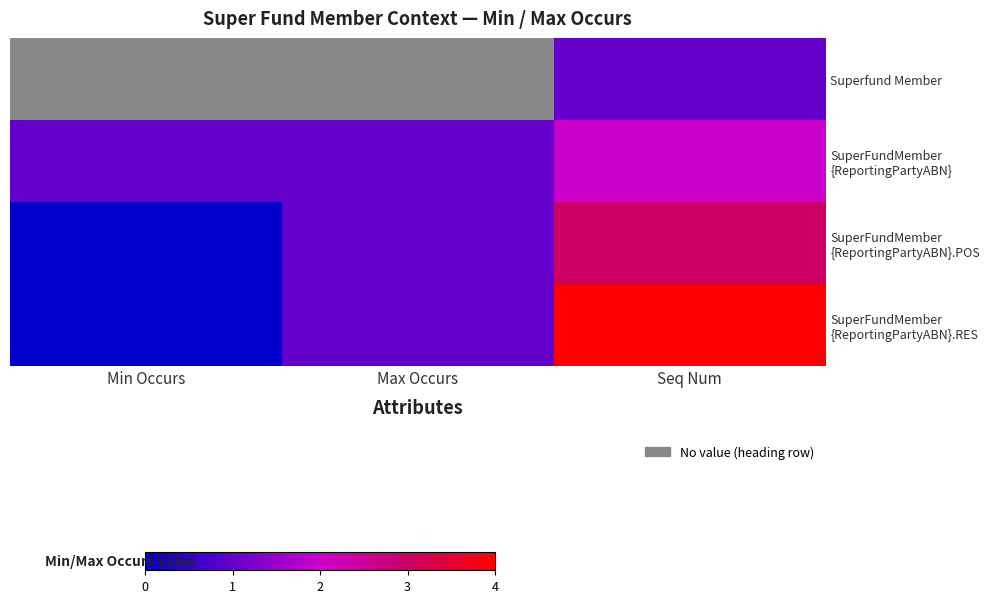

What is the spread (max minus min) of values at Seq Num?

3.0